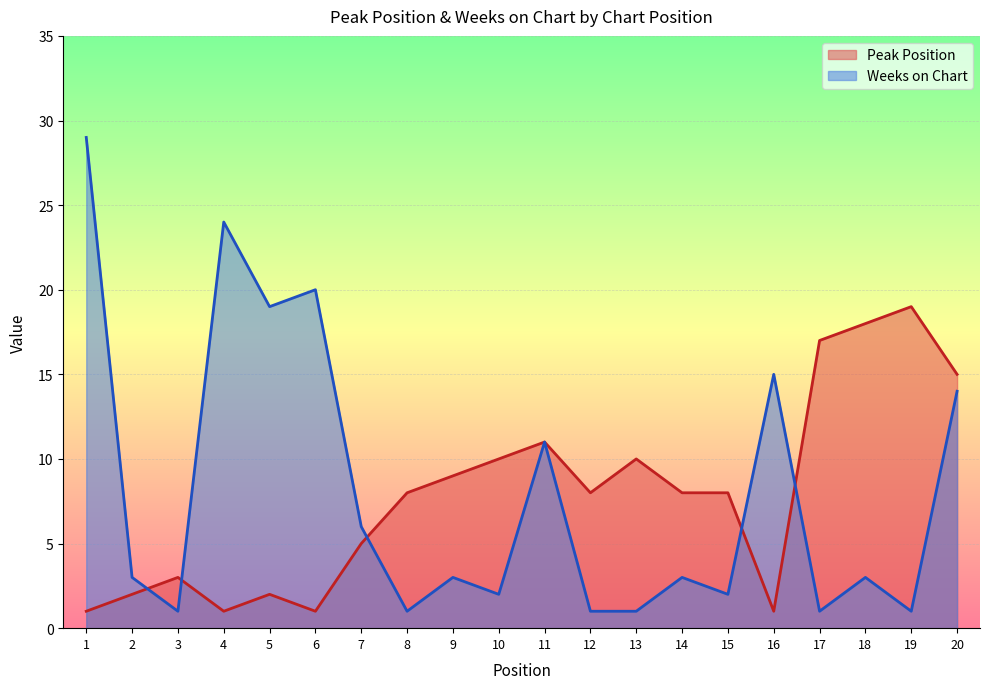

Reading left to right, list all the values displayed in this chart.

Peak Position: 1=1	2=2	3=3	4=1	5=2	6=1	7=5	8=8	9=9	10=10	11=11	12=8	13=10	14=8	15=8	16=1	17=17	18=18	19=19	20=15
Weeks on Chart: 1=29	2=3	3=1	4=24	5=19	6=20	7=6	8=1	9=3	10=2	11=11	12=1	13=1	14=3	15=2	16=15	17=1	18=3	19=1	20=14